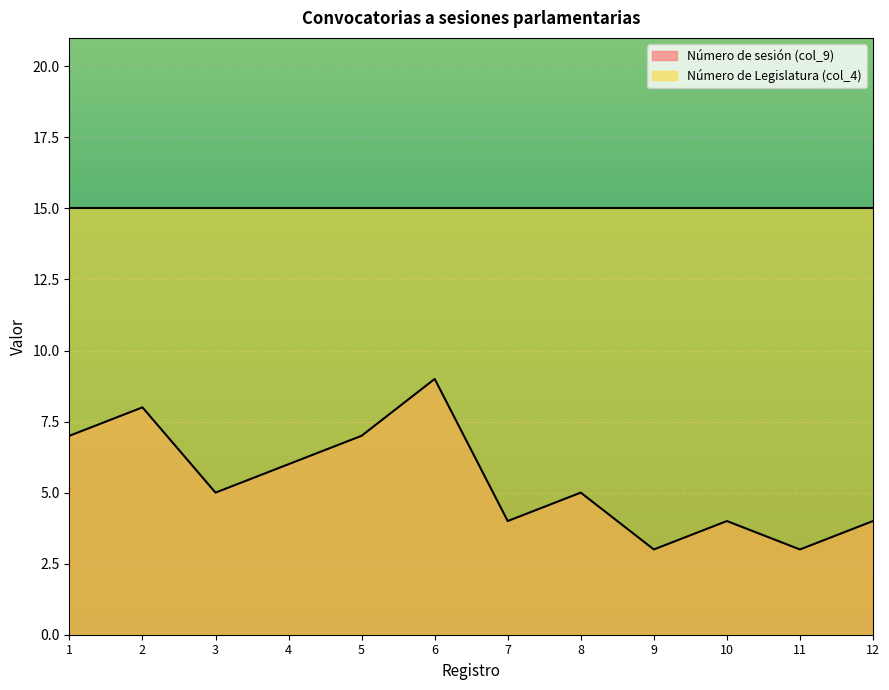

Count the values in the range 4 to 7.

8